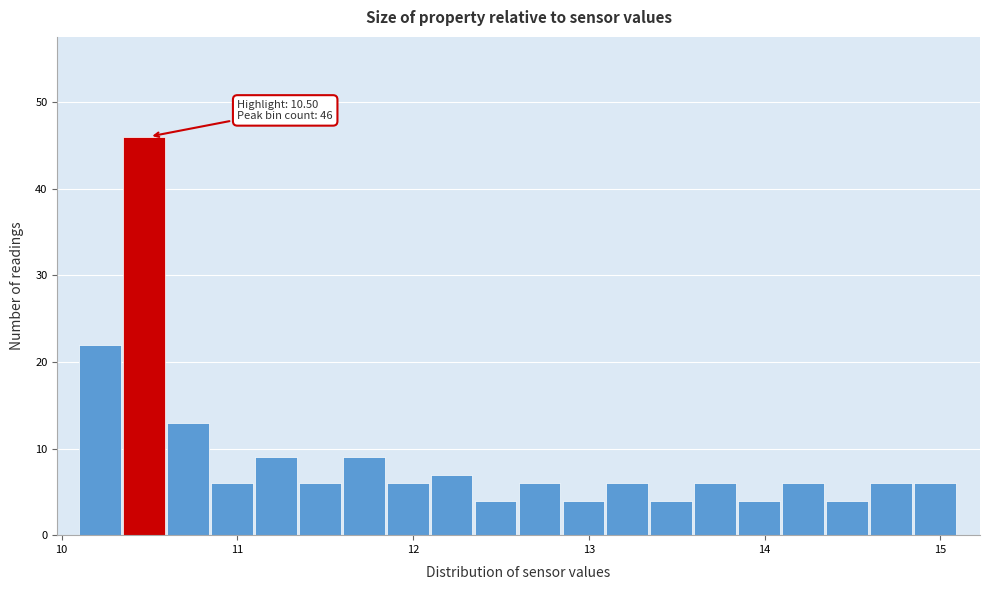

Read against the x-axis, roughly where is the centre of the tallest bar?

10.5